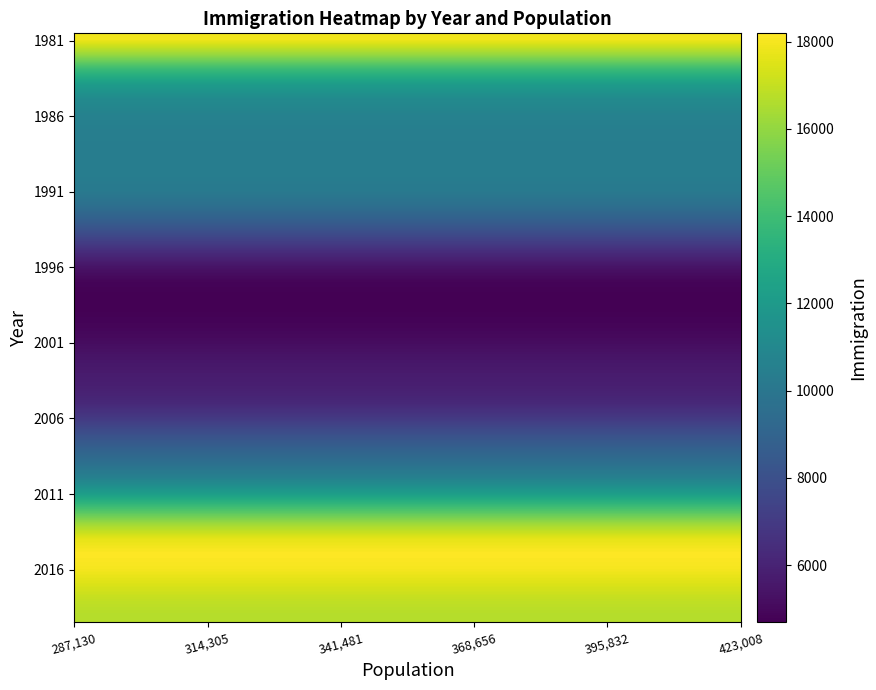

At how many categories does at least one series exceed 13642?

30